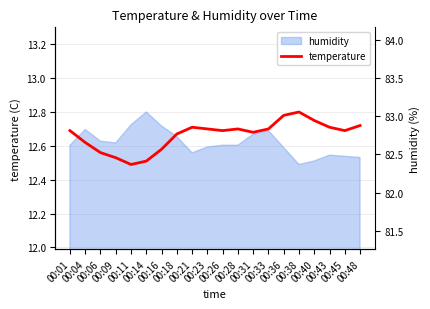

How many lines are shown in the chart?

1